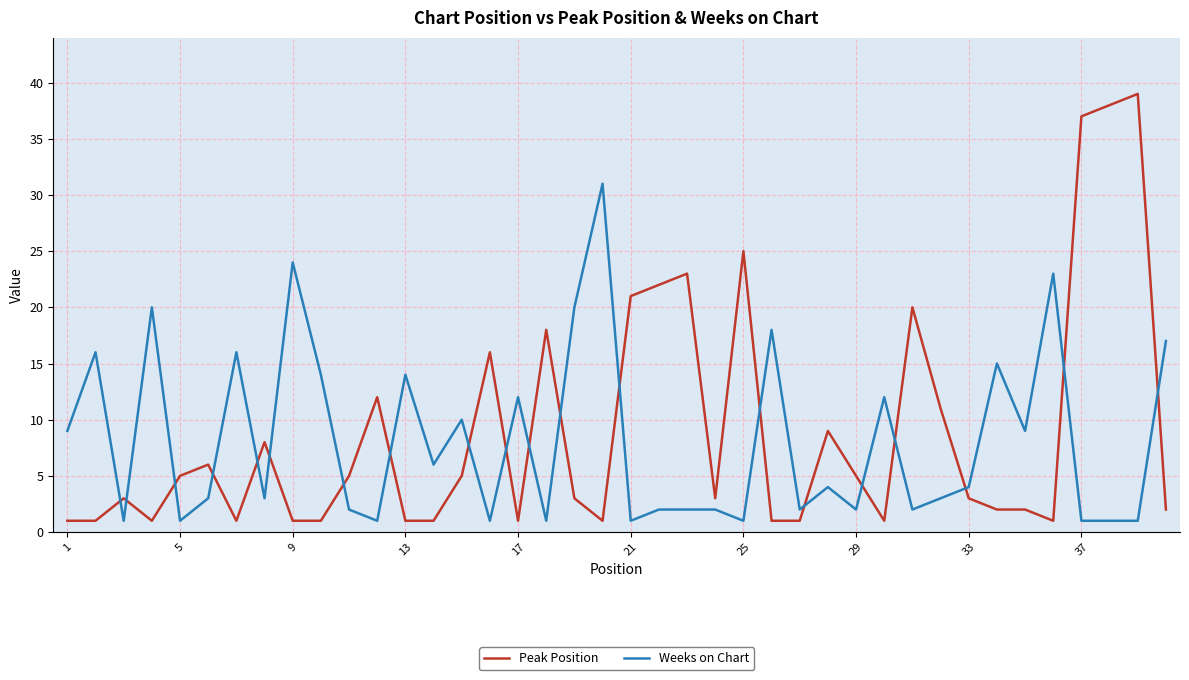

Which series has the widest spread of values?

Peak Position